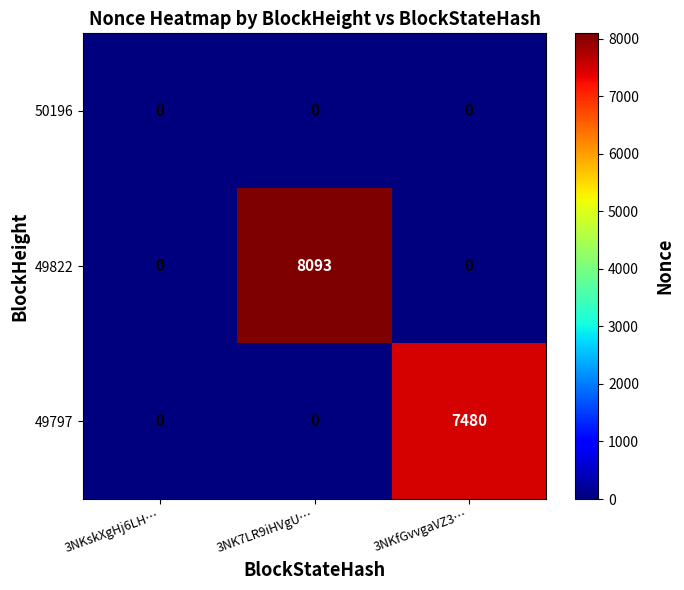

Which series has the largest total across all categories?

49822